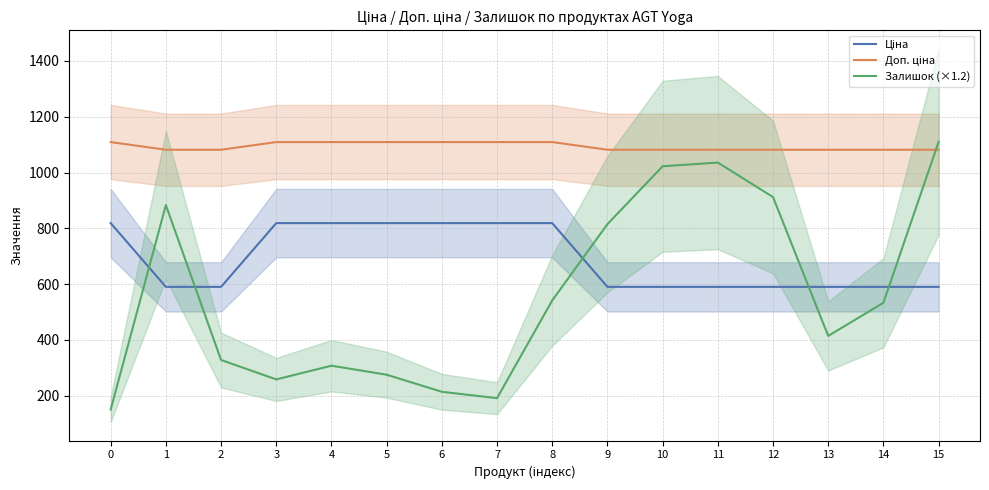

True or false: Ціна has more than 1 points higher than both neighbors.

False